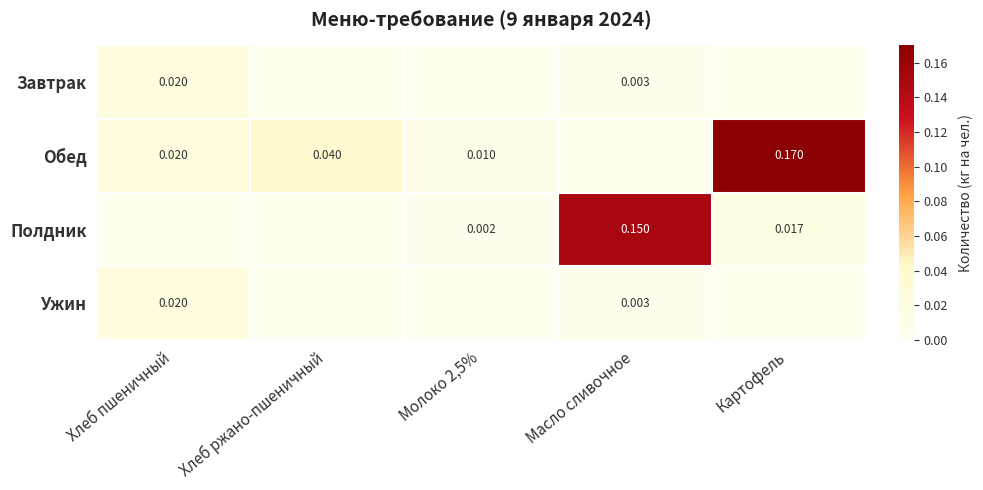

Is the value of Завтрак at Масло сливочное greater than the value of Обед at Картофель?

No